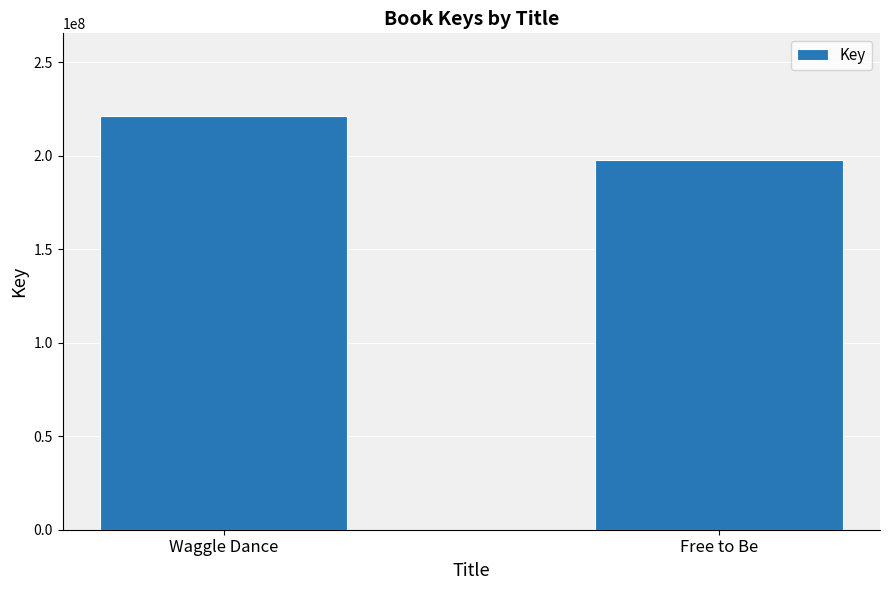

The chart shows a value of 221209622 at Waggle Dance. True or false?

True